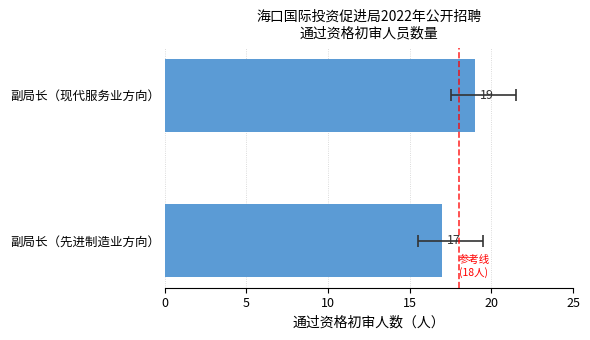

How many bars are there in total?

2